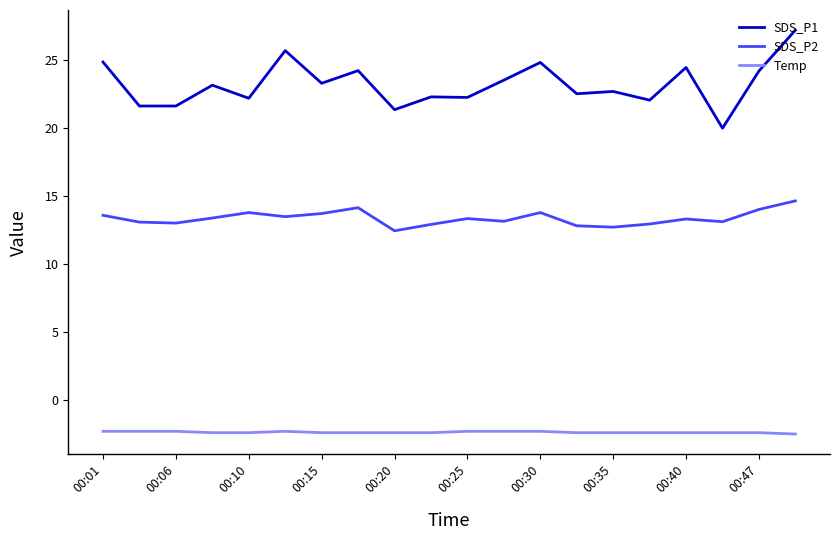

Which series has the largest total across all categories?

SDS_P1